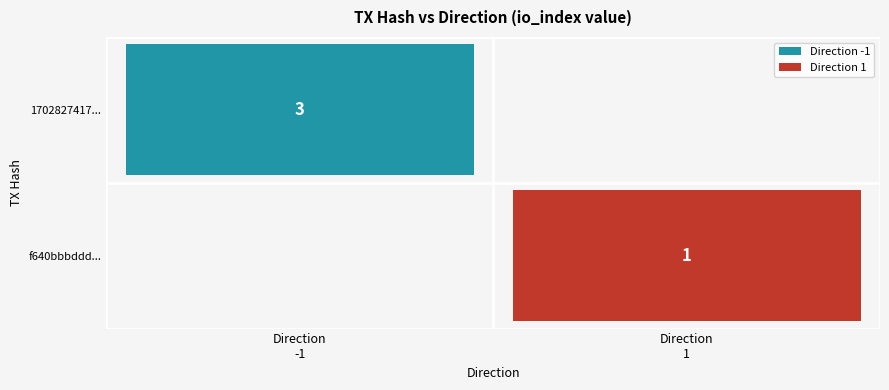

Which series has the widest spread of values?

1702827417d211c1e5656296948737ec186ee30